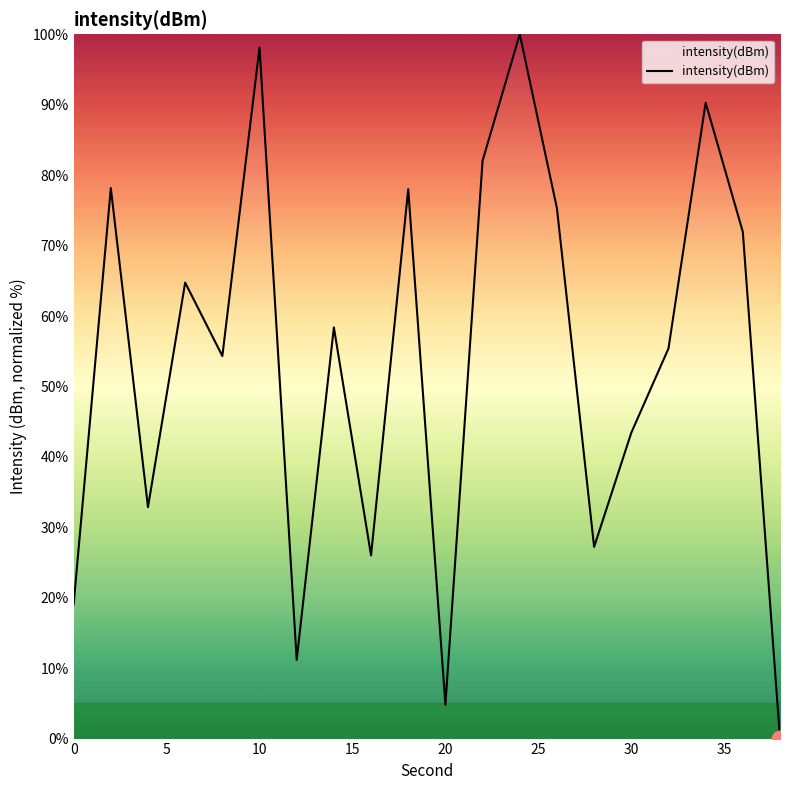

What is the difference between the maximum and minimum values?

100.0